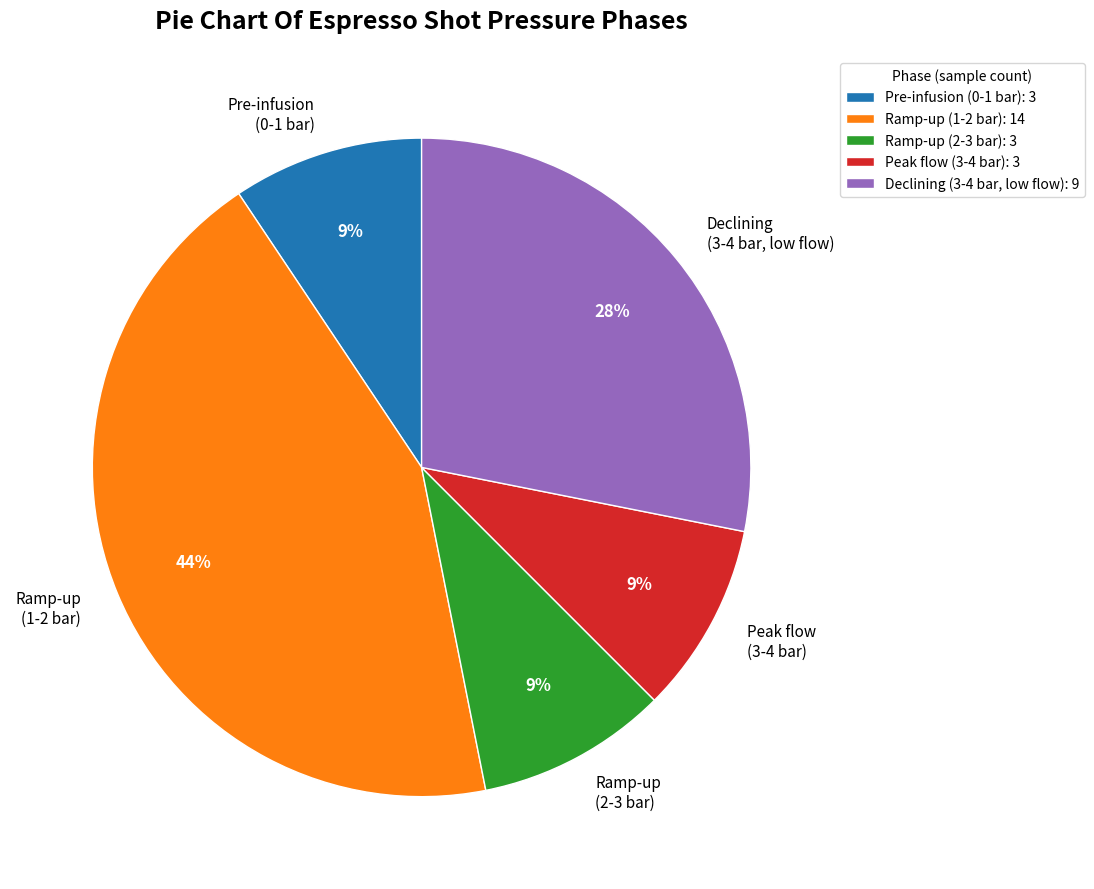

The Ramp-up (1-2 bar) slice represents 44% of the pie. True or false?

True